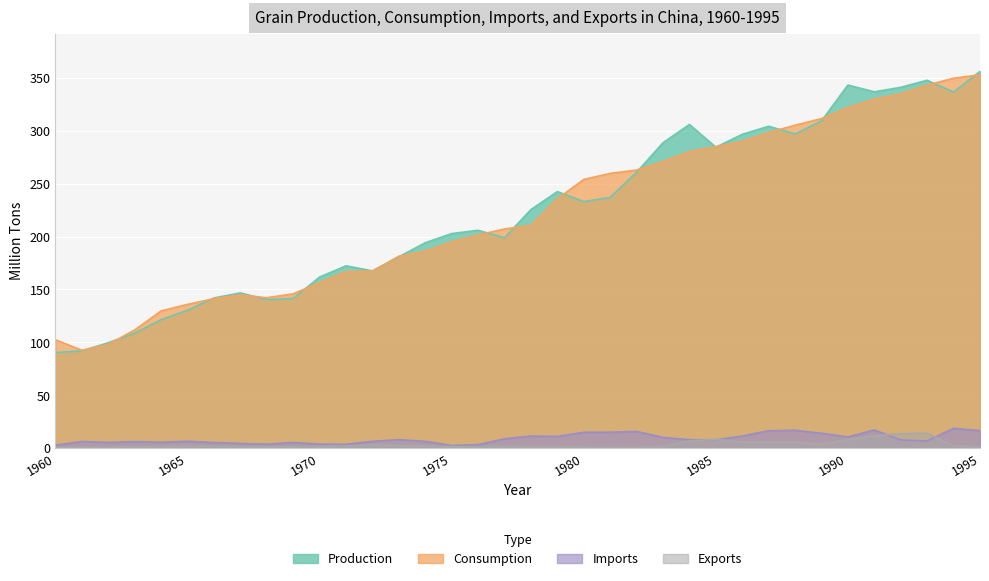

Between 1965 and 1978, which series saw the biggest shift?

Production